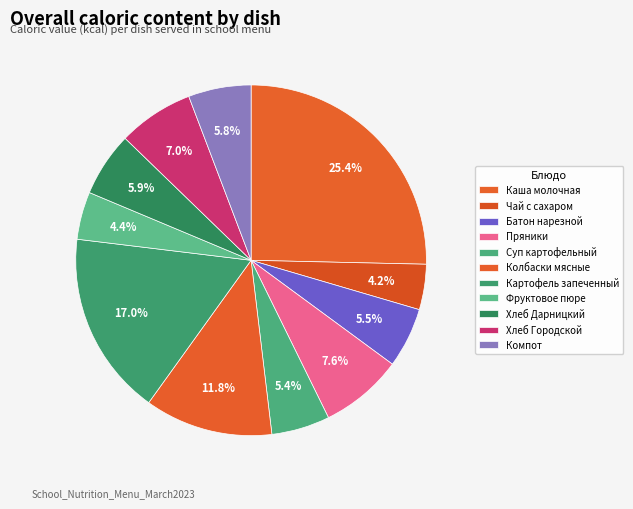

How many slices are in this pie chart?

11